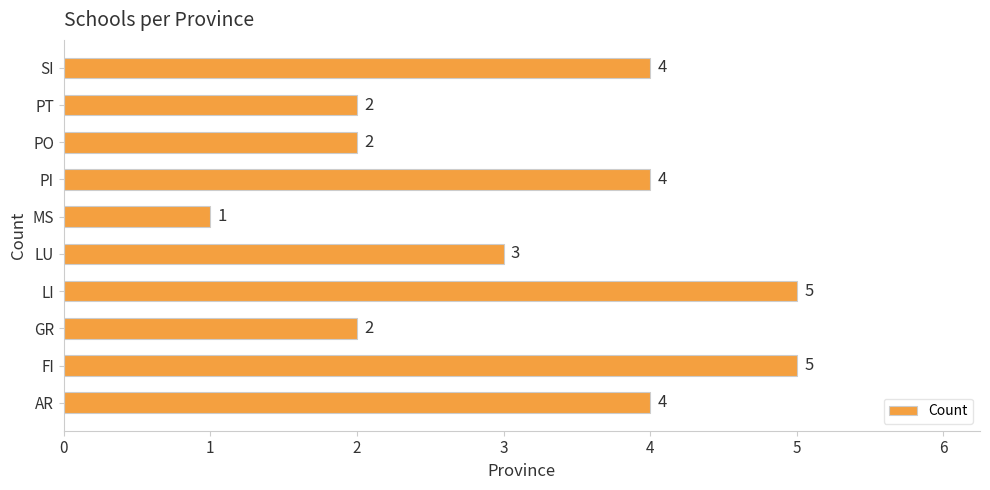

What is the minimum value shown in the chart?

1